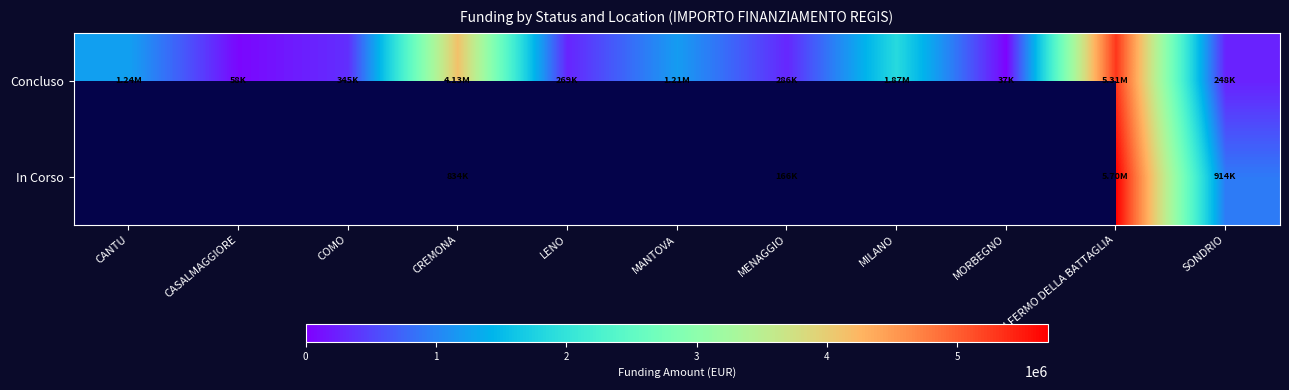

Is the value of Concluso at MANTOVA greater than the value of In Corso at CREMONA?

Yes